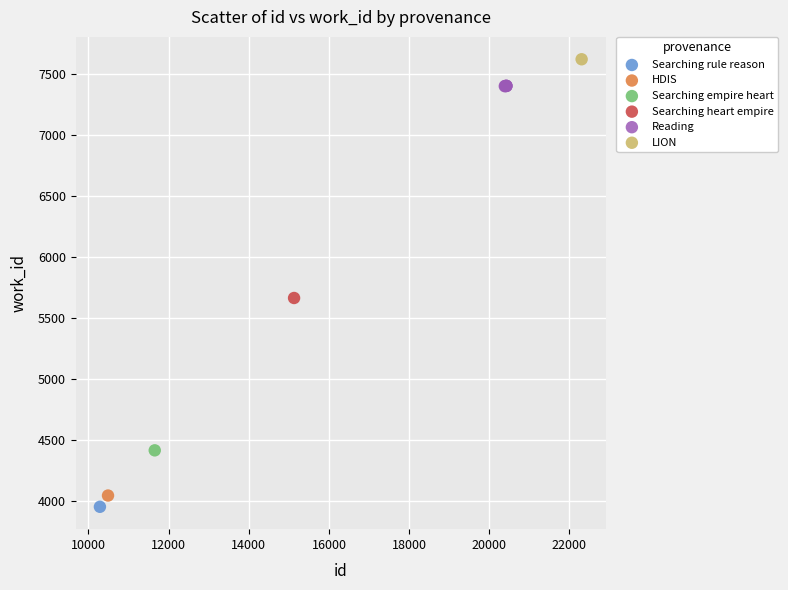

What are all the series names shown in the legend?

Searching rule reason, HDIS, Searching empire heart, Searching heart empire, Reading, LION